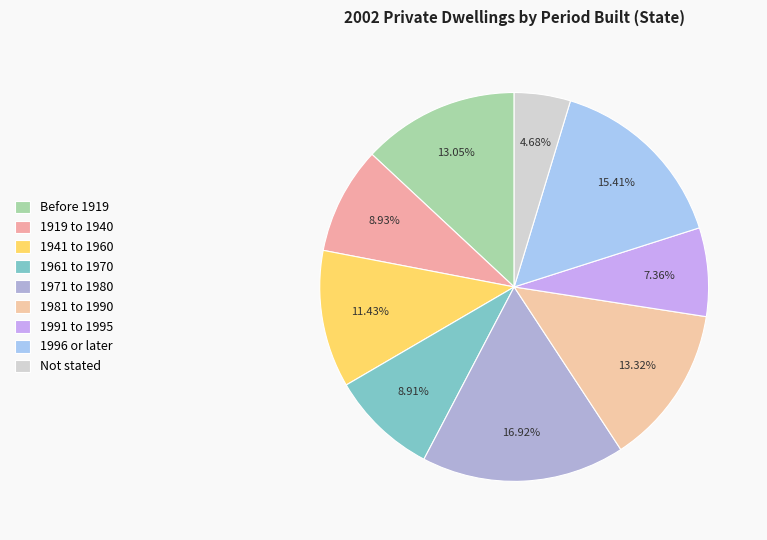

How many segments does this pie chart have?

9